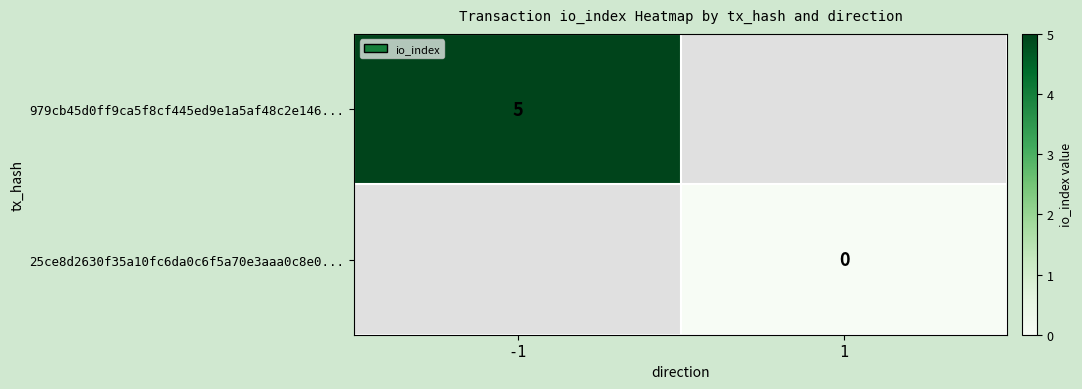

Is it true that 979cb45d0ff9ca5f8cf445ed9e1a5af48c2e146... equals 1 at -1?

False